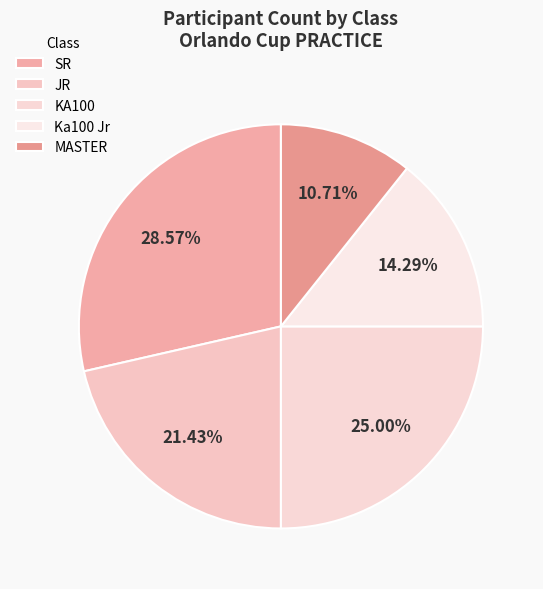

Do SR and JR together represent more than half of the pie?

No